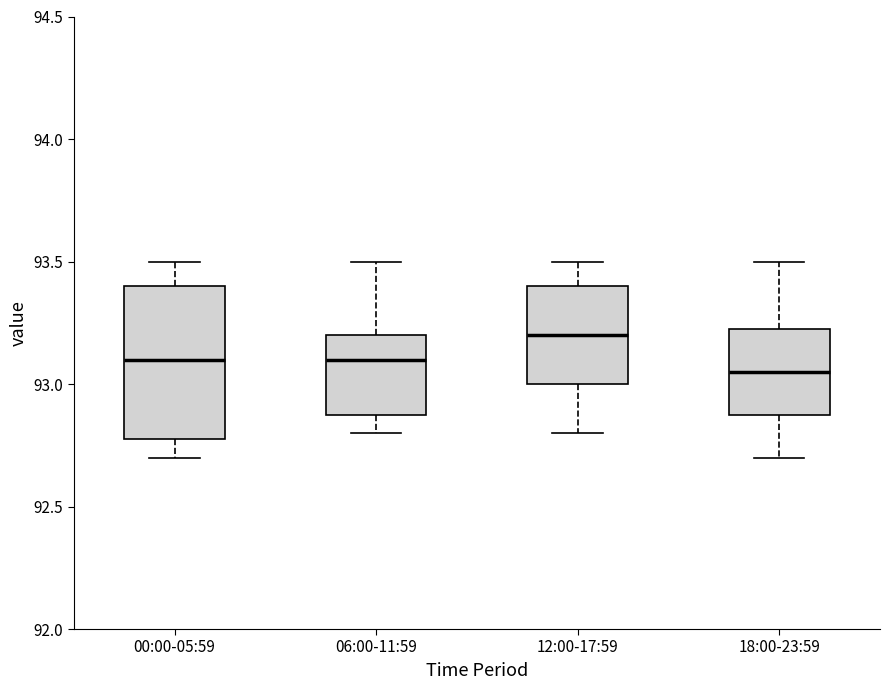

Reading left to right, read every box against the y-axis: the position of its median line, the range the box covers, and the ends of its whiskers. The values are not printed on the chart, so give them approximately, as read against the axis.

00:00-05:59: median 93.10, box 92.80 to 93.40, whiskers 92.70 to 93.50
06:00-11:59: median 93.10, box 92.90 to 93.20, whiskers 92.80 to 93.50
12:00-17:59: median 93.20, box 93.00 to 93.40, whiskers 92.80 to 93.50
18:00-23:59: median 93.05, box 92.90 to 93.25, whiskers 92.70 to 93.50